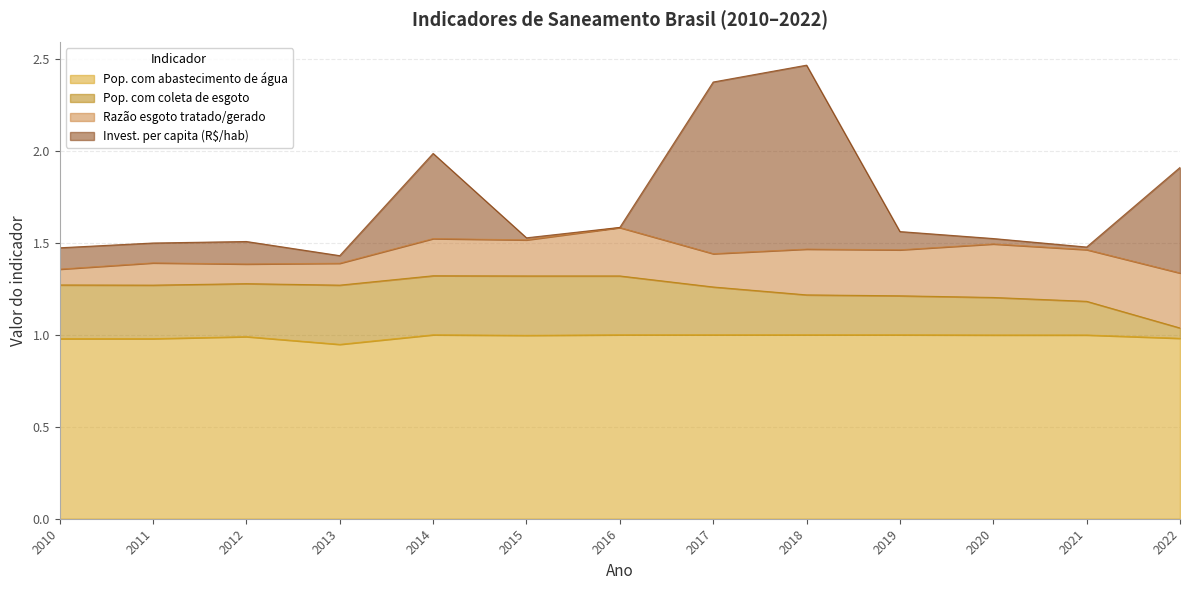

At how many categories does at least one series exceed 1?

13